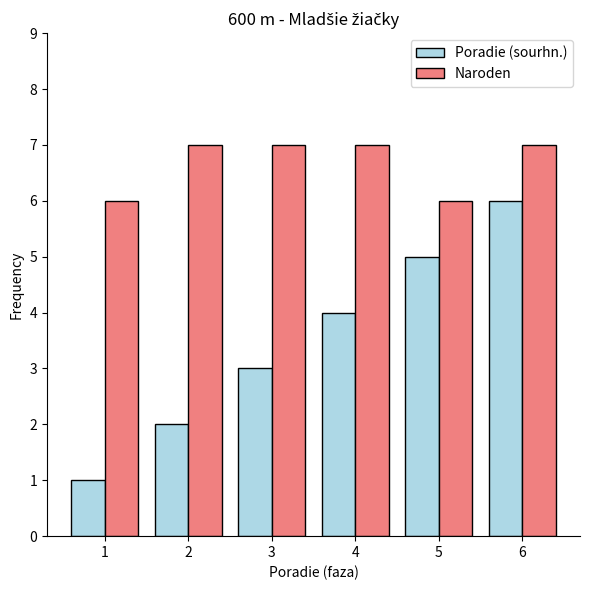

Count the number of categories in the chart.

6